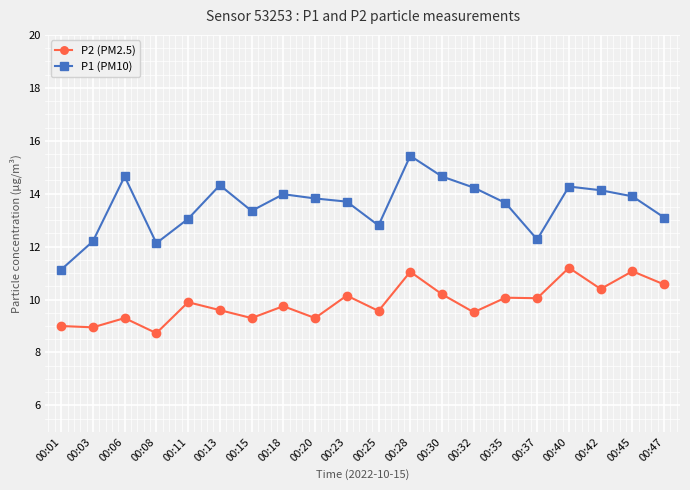

True or false: P2 (PM2.5) has a value of 10.2 at 00:30.

True